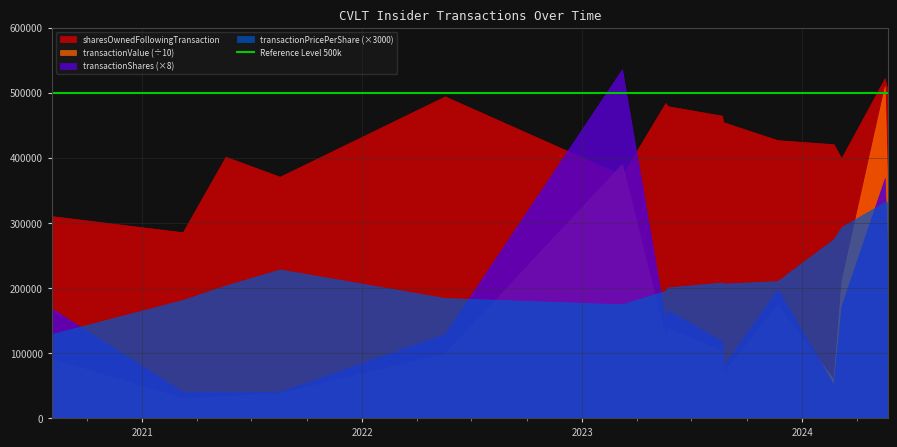

What is the minimum value shown in the chart?

30248.7